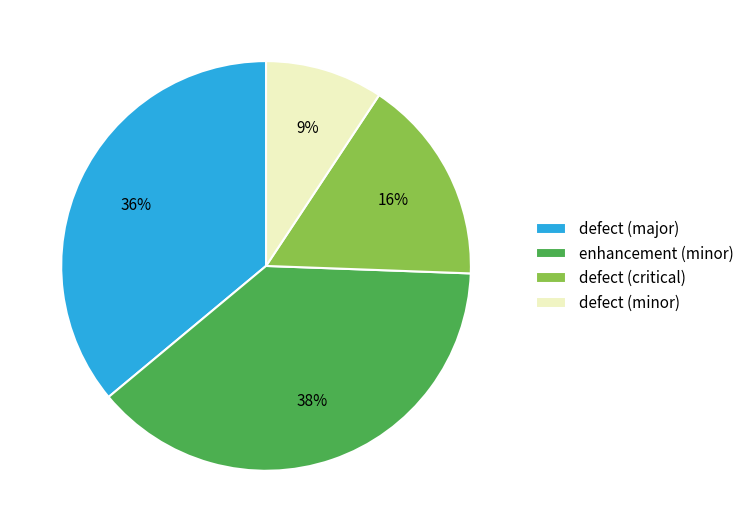

How many slices are in this pie chart?

4